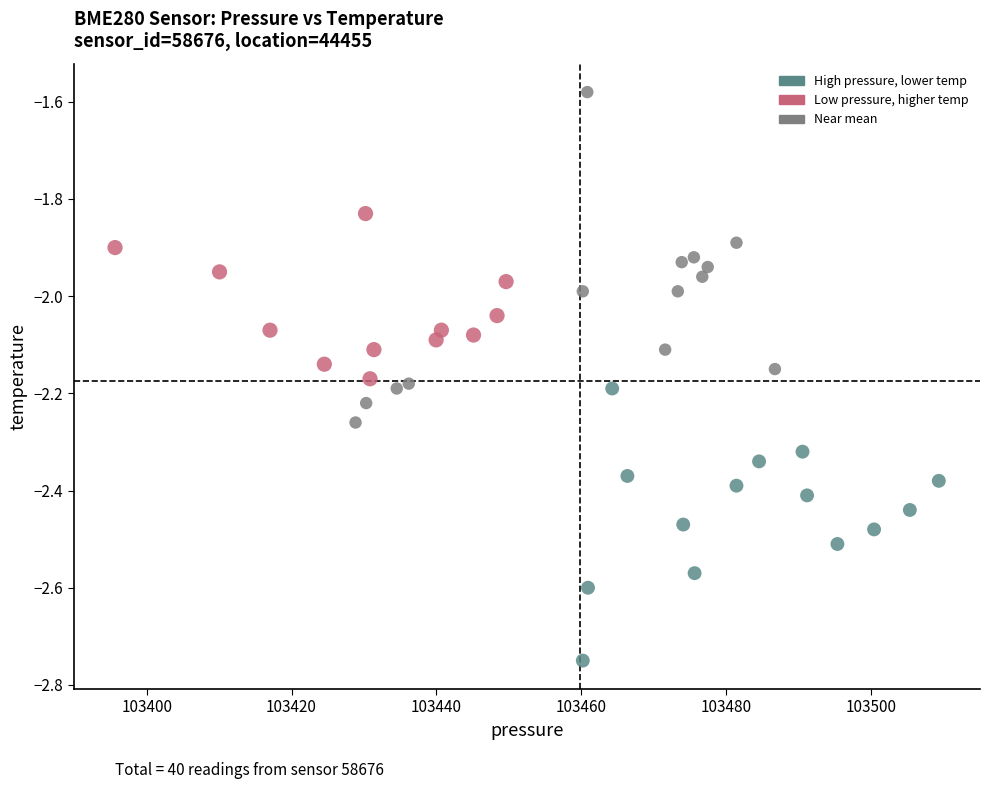

What is the range of X values (max minus min)?

113.8